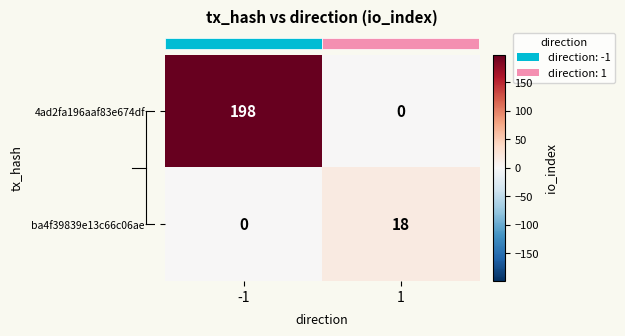

How many distinct data groups are displayed?

2